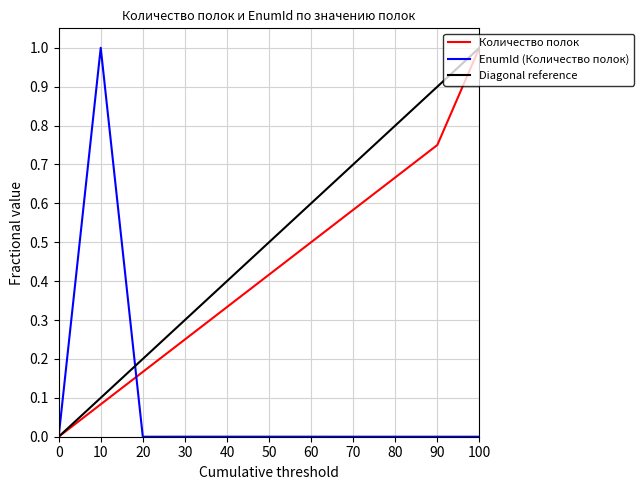

How many values in the EnumId (Количество полок) series exceed 0?

10